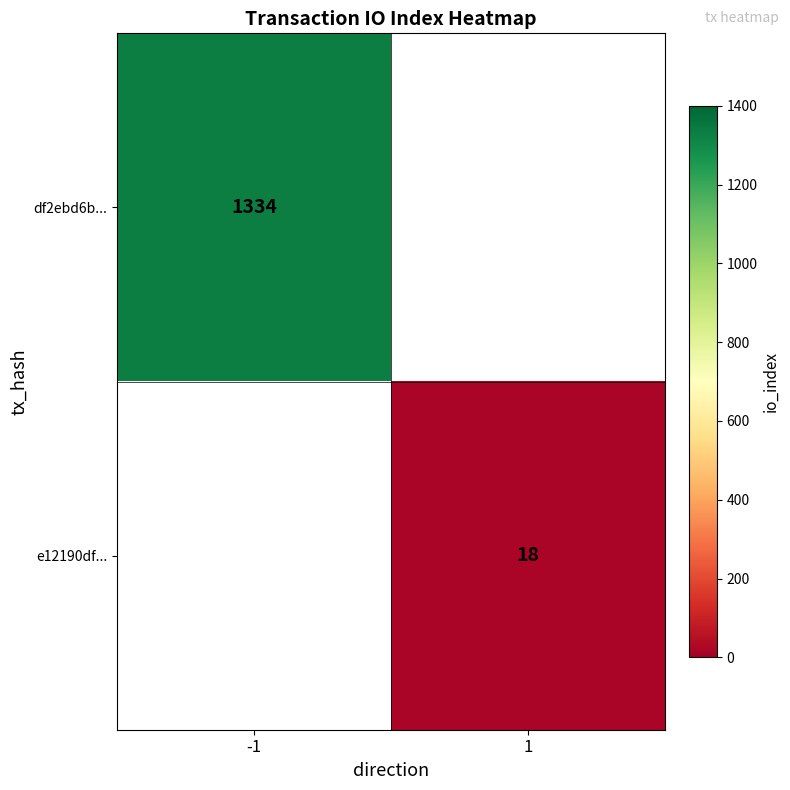

True or false: df2ebd6b... has a value of 1941.3 at -1.

False